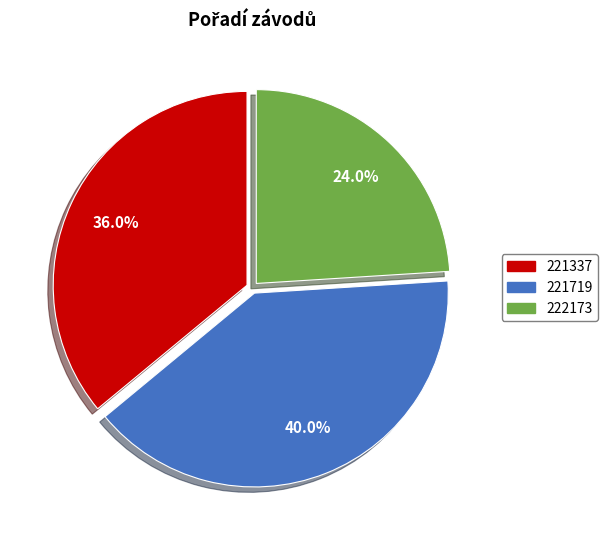

Does 221719 represent more than half of the total?

No